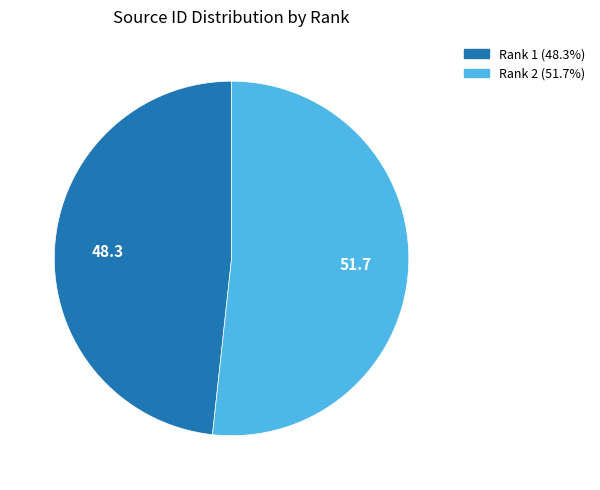

Is the sum of Rank 2 and Rank 1 greater than half?

Yes